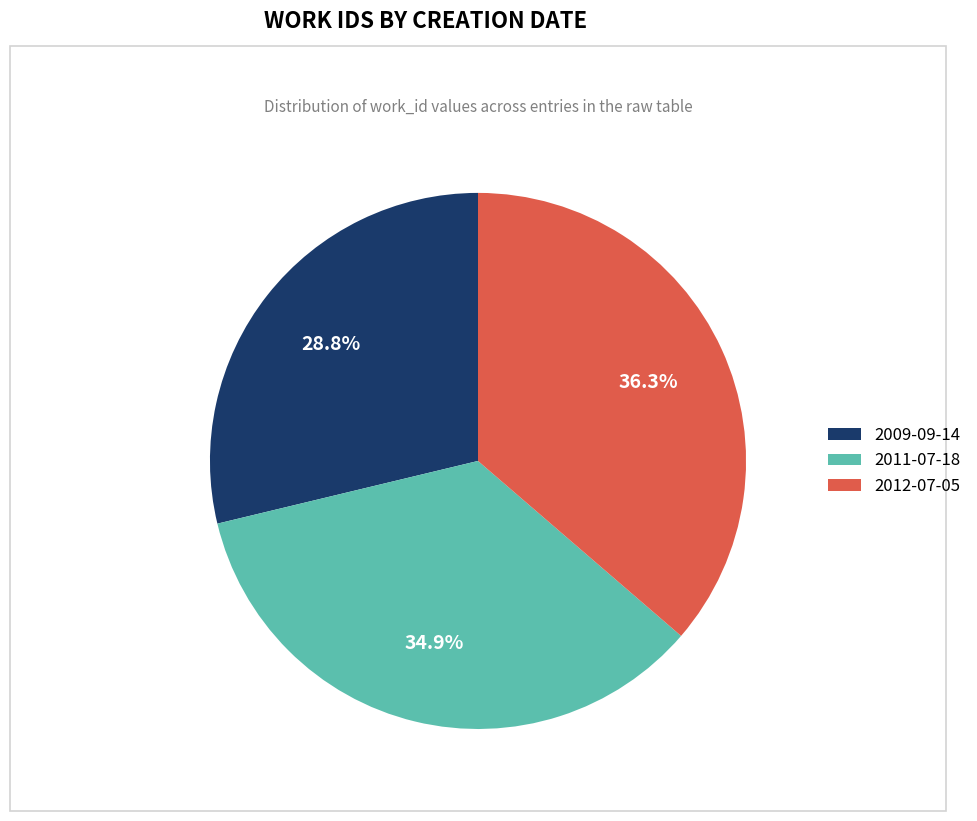

What portion of the pie excludes 2009-09-14?

71.2%